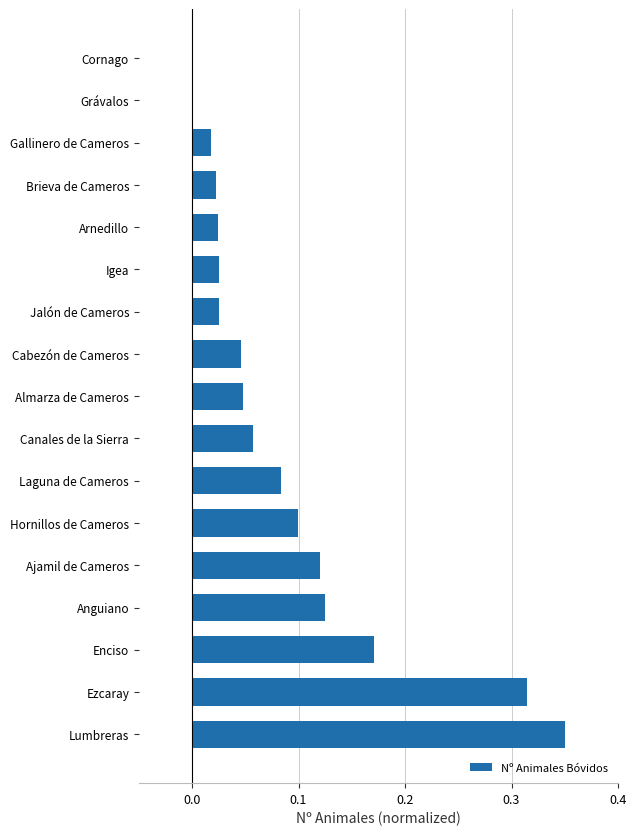

What is the sum of all values?

1.5